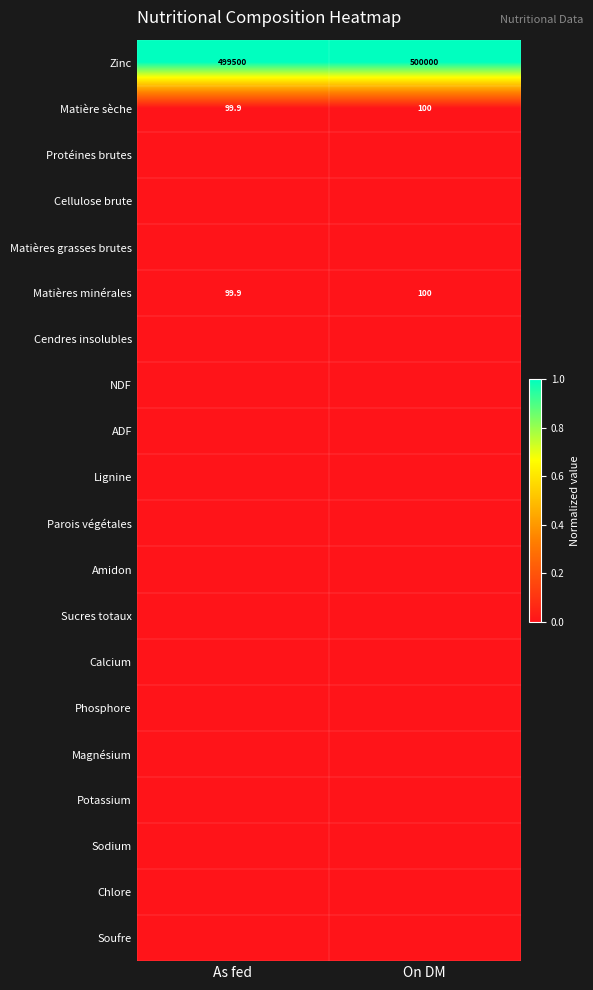

Is it true that Matière sèche equals 156.0 at On DM?

False